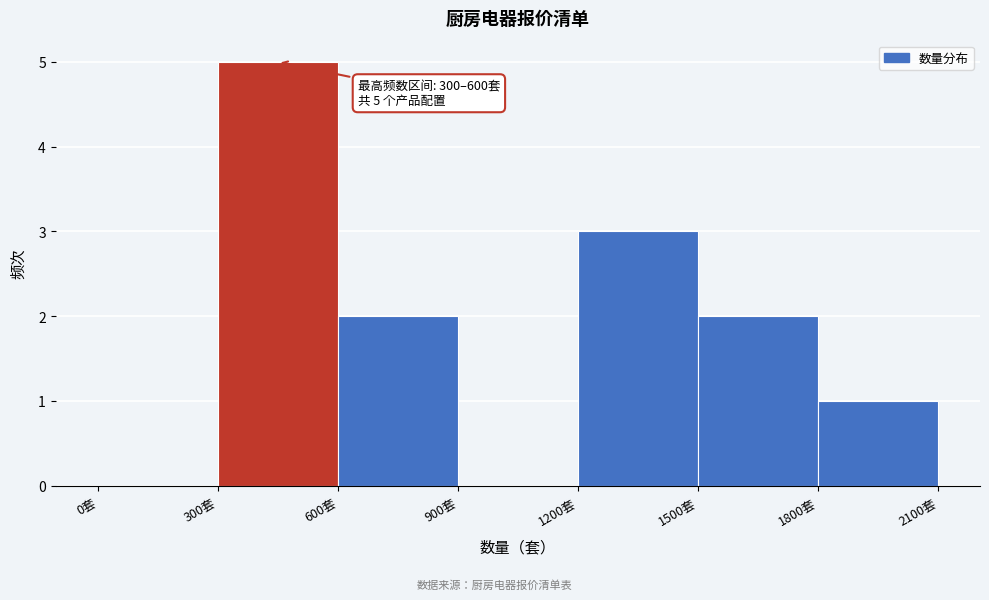

Over which range of the x-axis is the bar tallest?

300 to 600